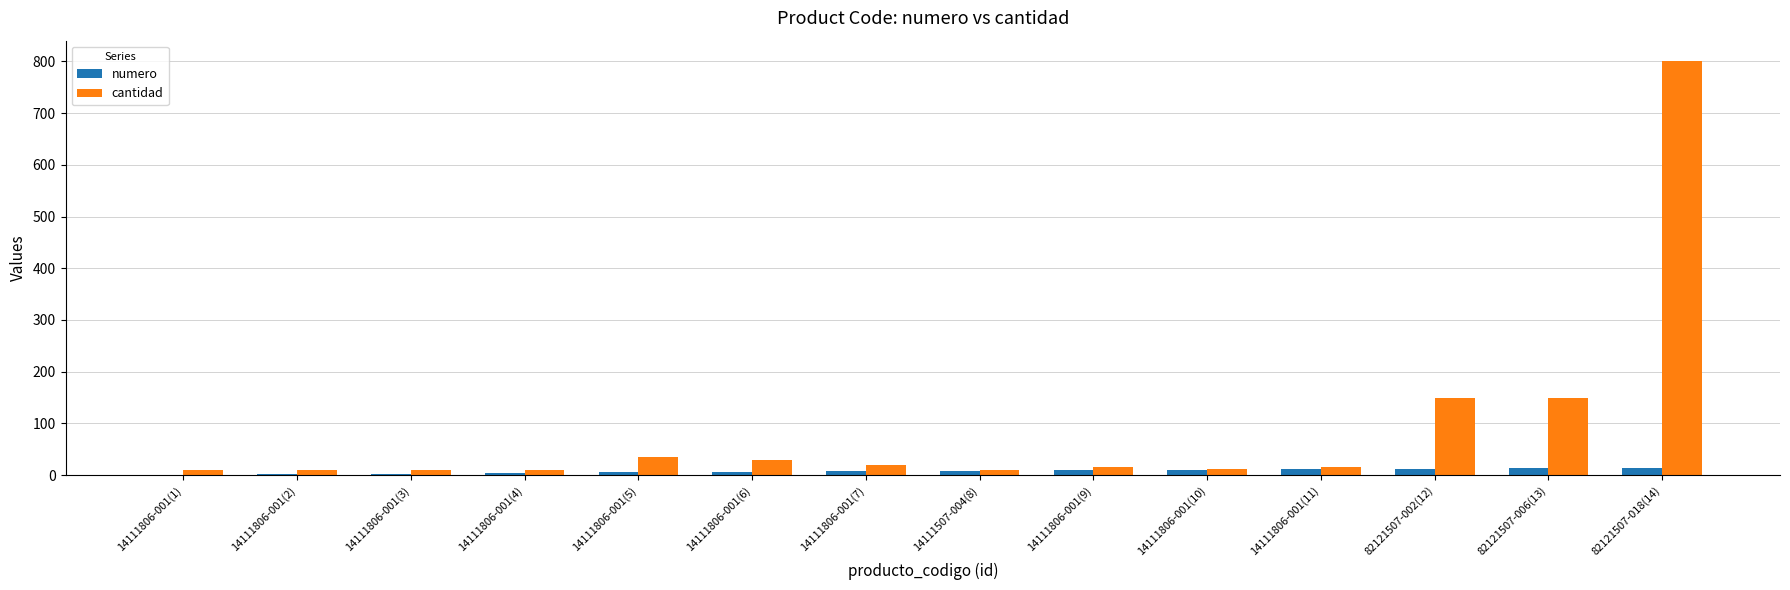

What are all the series names shown in the legend?

numero, cantidad